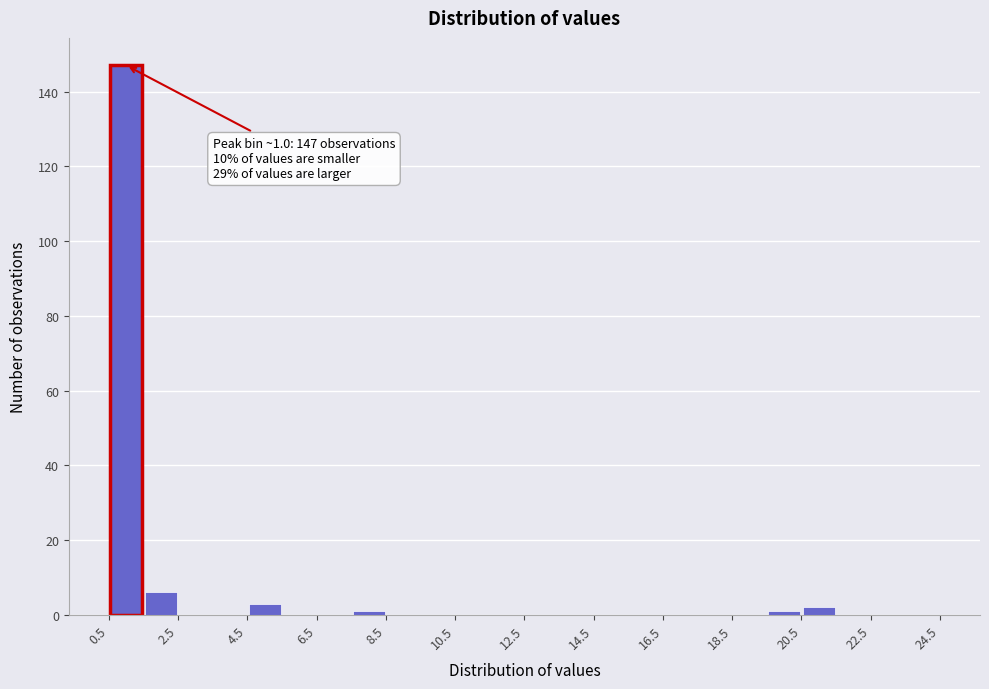

Which range on the x-axis has the tallest bar?

0.5 to 1.5